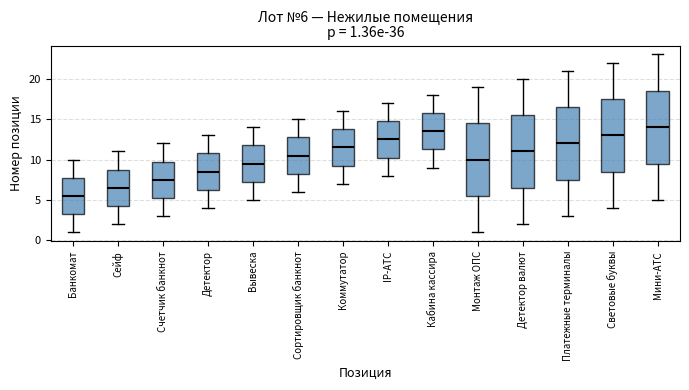

Which box has the highest median line?

Мини-АТС